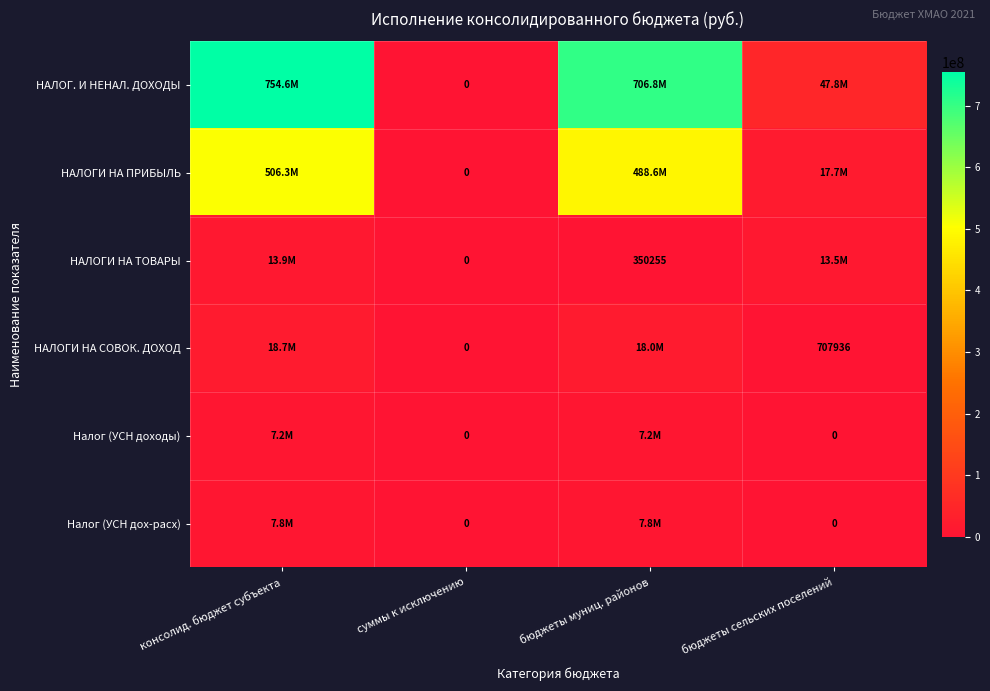

At which label does НАЛОГИ НА ПРИБЫЛЬ reach its peak?

консолид. бюджет субъекта